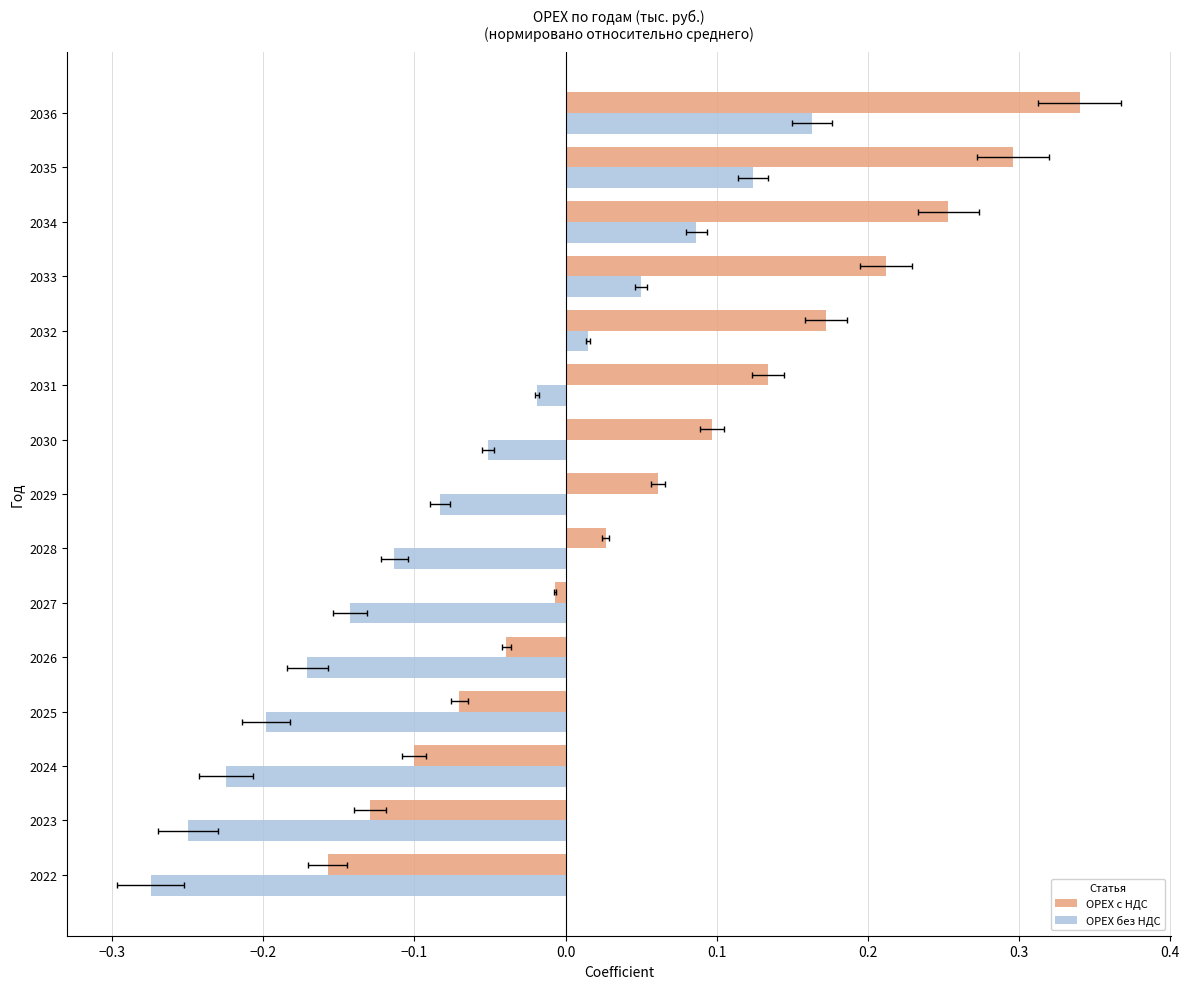

List the series in order of their peak value, lowest first.

OPEX без НДС, OPEX с НДС